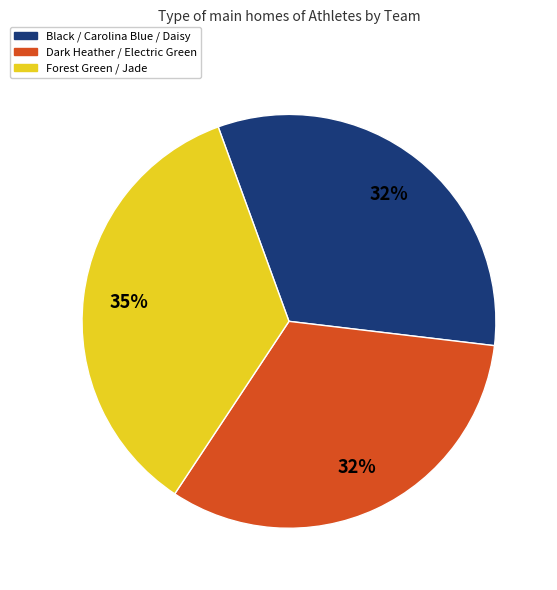

Does any single category account for the majority?

No